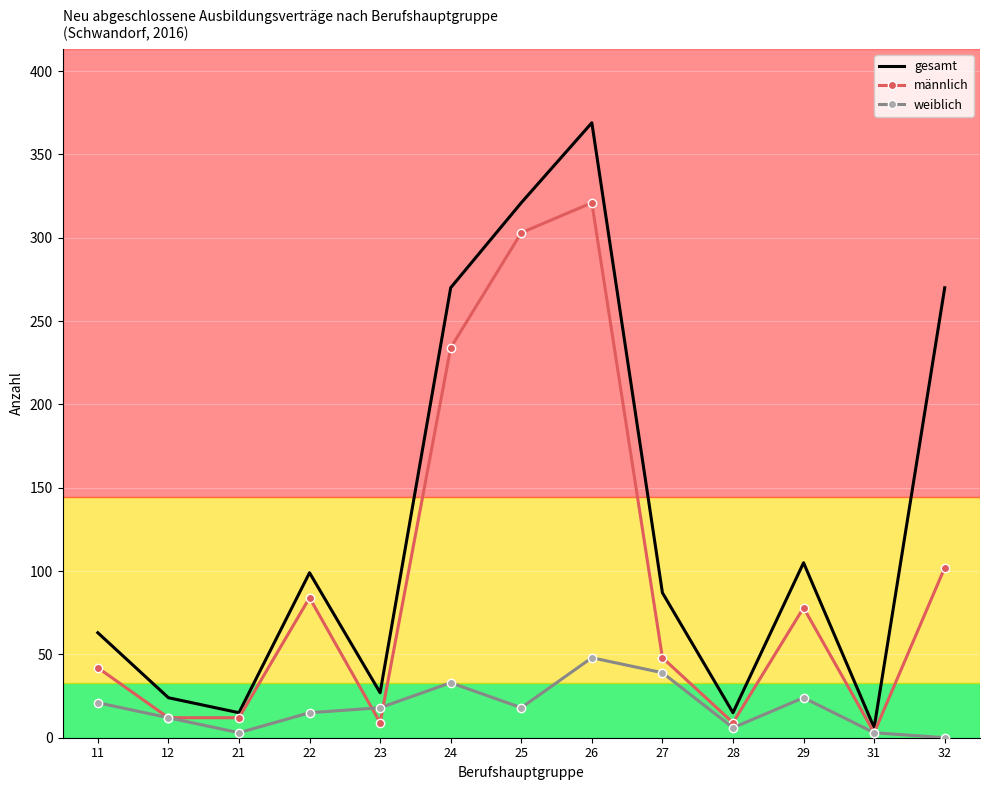

Which series has the widest spread of values?

gesamt